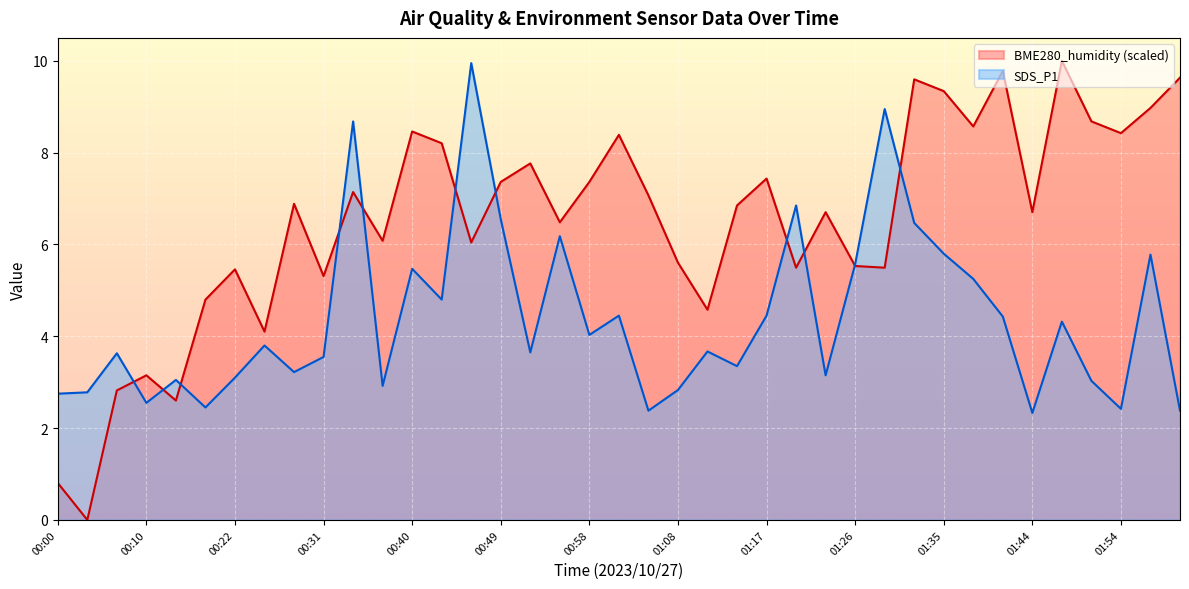

Which category has the lowest value in the BME280_humidity series?

00:03